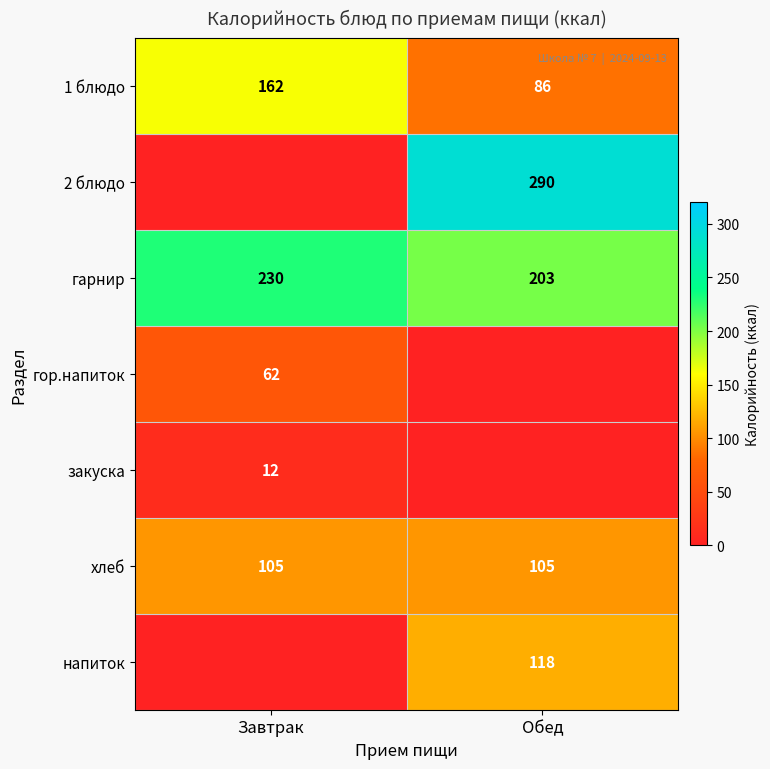

Count the number of data series in this chart.

7